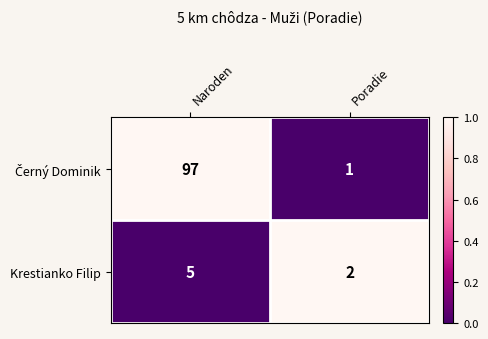

What is the sum of the Krestianko Filip values at Poradie and Naroden?

7